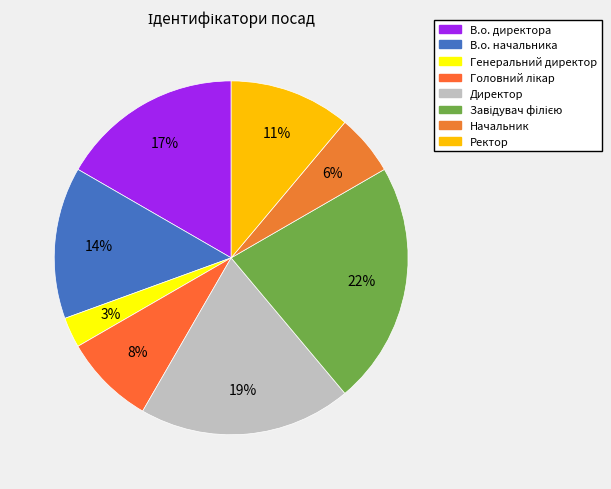

True or false: В.о. директора accounts for 17% of the total.

True